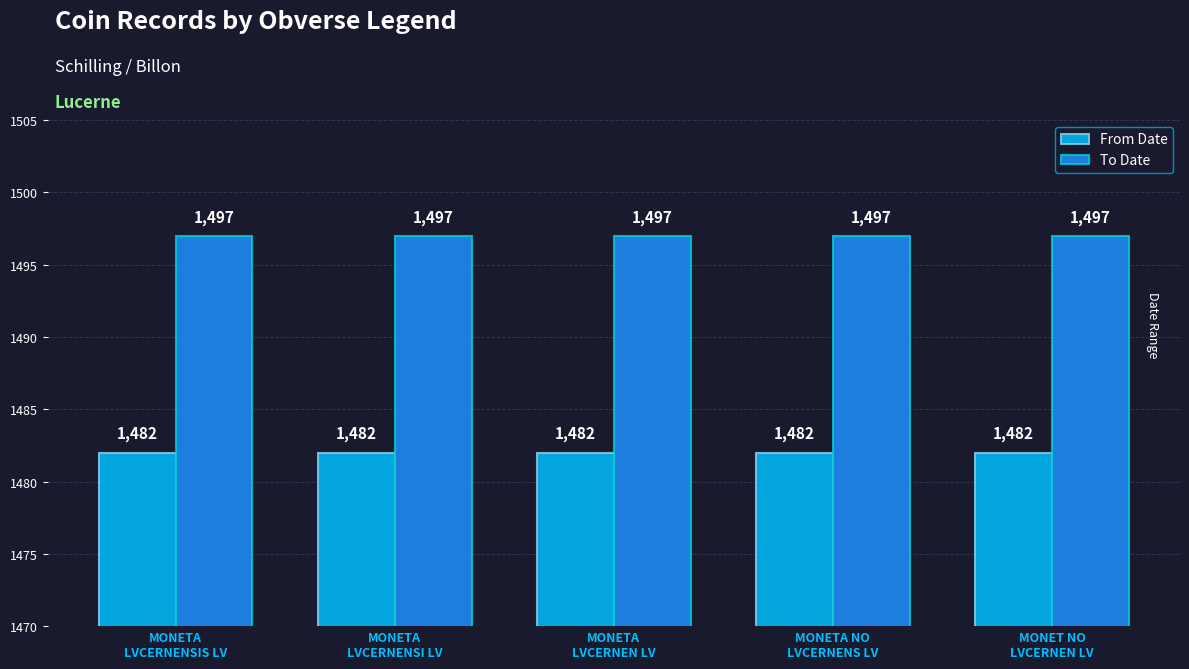

What are all the series names shown in the legend?

From Date, To Date